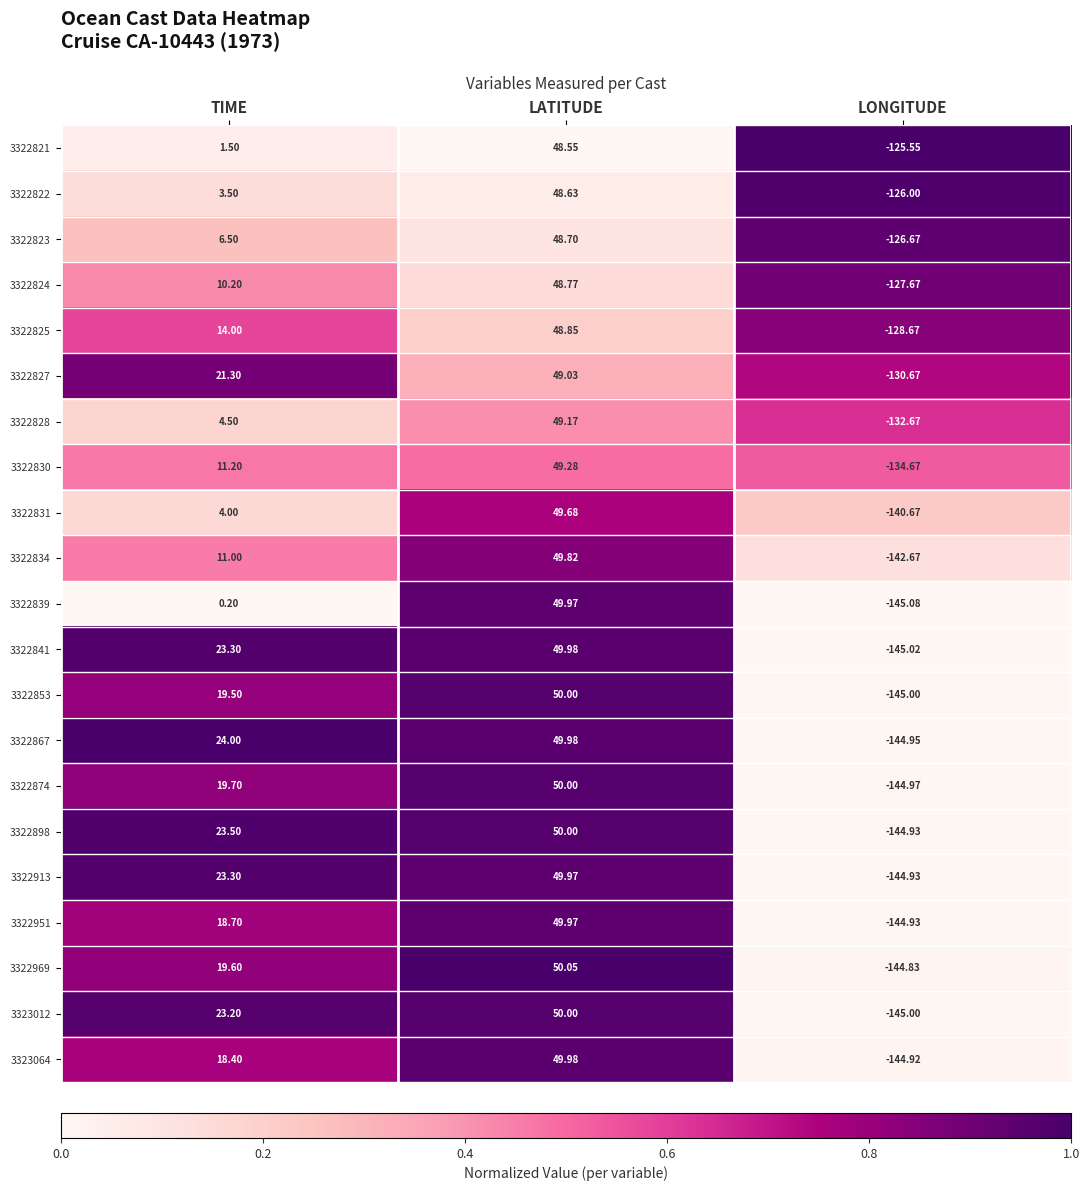

List the labels in order of 3322830 value, smallest first.

LONGITUDE, TIME, LATITUDE